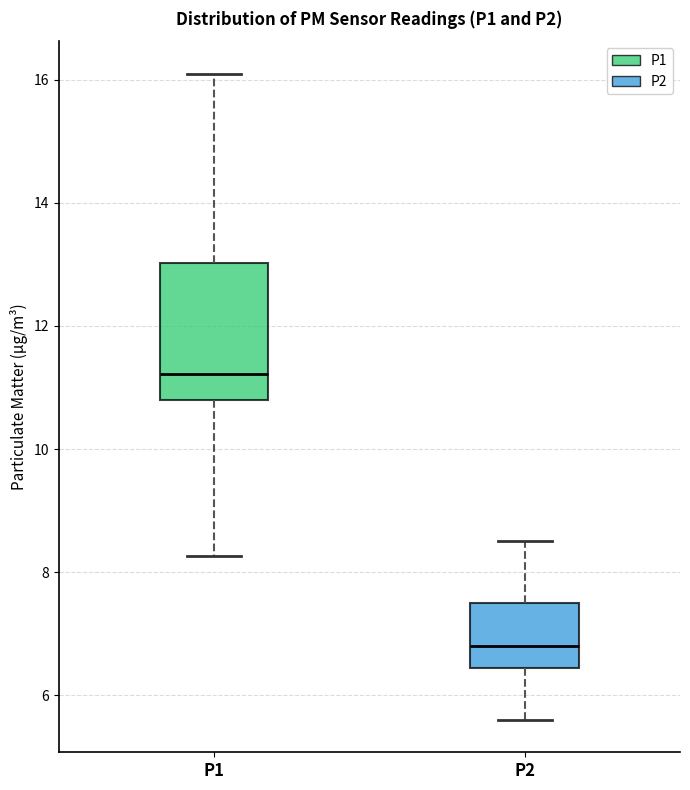

Reading left to right, transcribe this box plot: for each box, give where its median line is, the range the box spans, and where its two whiskers end, as read against the y-axis. The values are not printed on the chart, so give them approximately, as read against the axis.

P1: median 11.2, box 10.8 to 13.0, whiskers 8.2 to 16.2
P2: median 6.8, box 6.4 to 7.6, whiskers 5.6 to 8.6